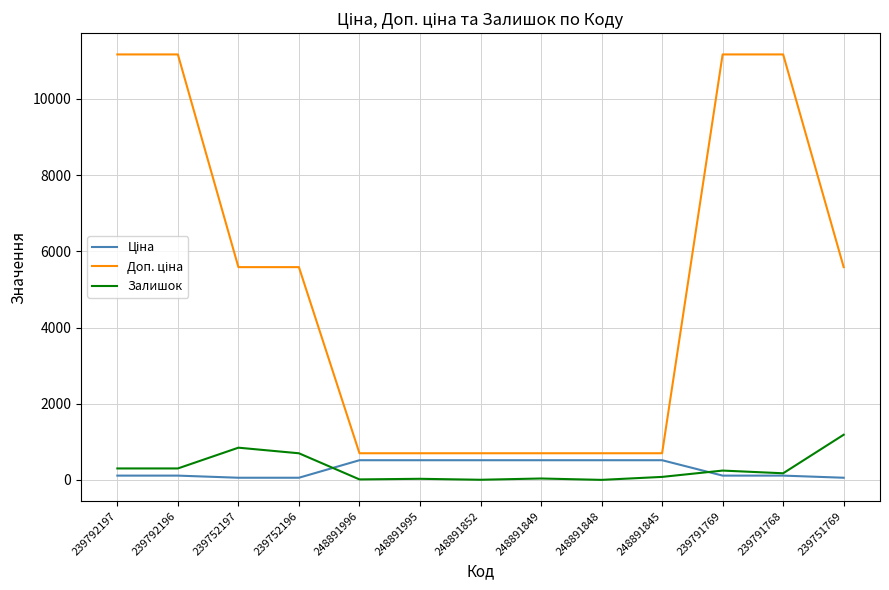

What is the maximum value shown in the chart?

11169.0